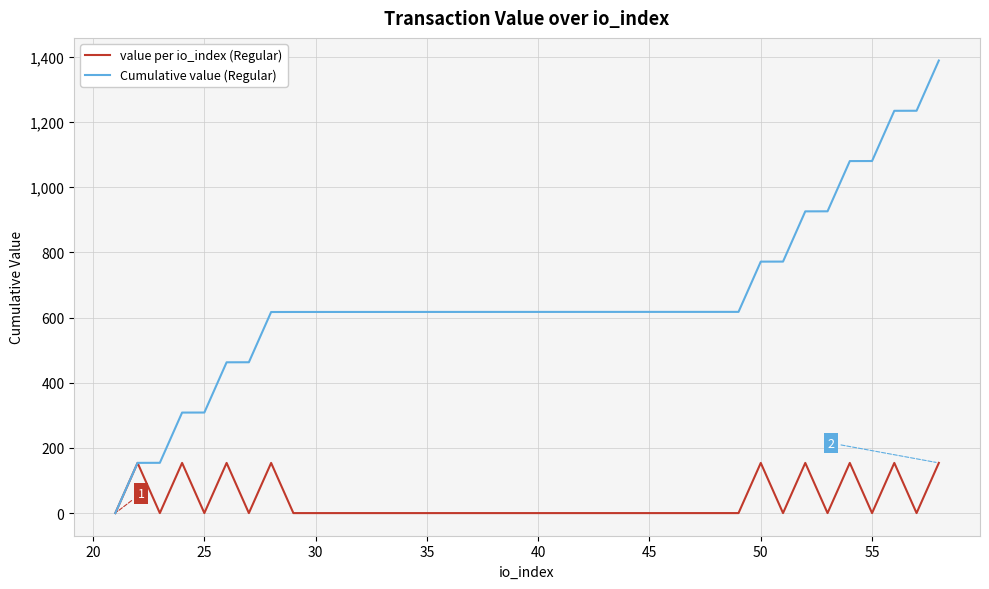

Which series has the largest total across all categories?

Cumulative value (Regular)